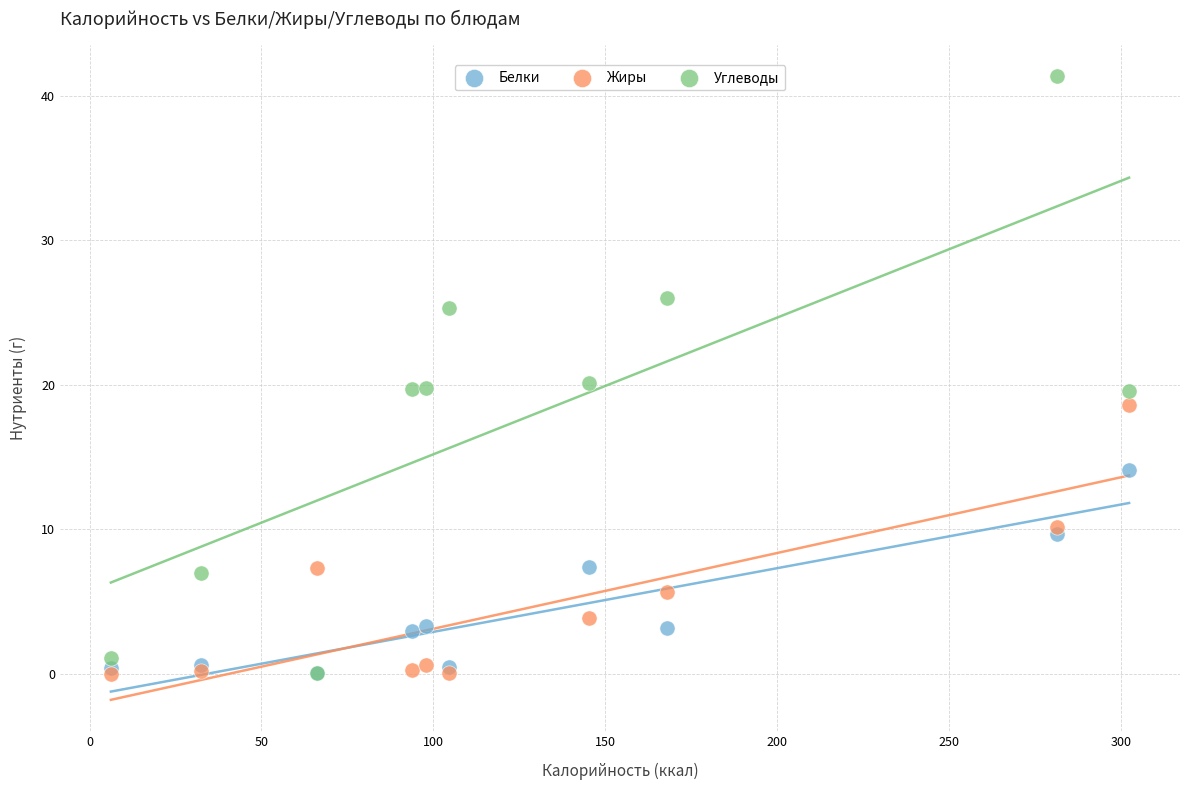

In the Жиры series, what Y value is closest to 9?

10.2